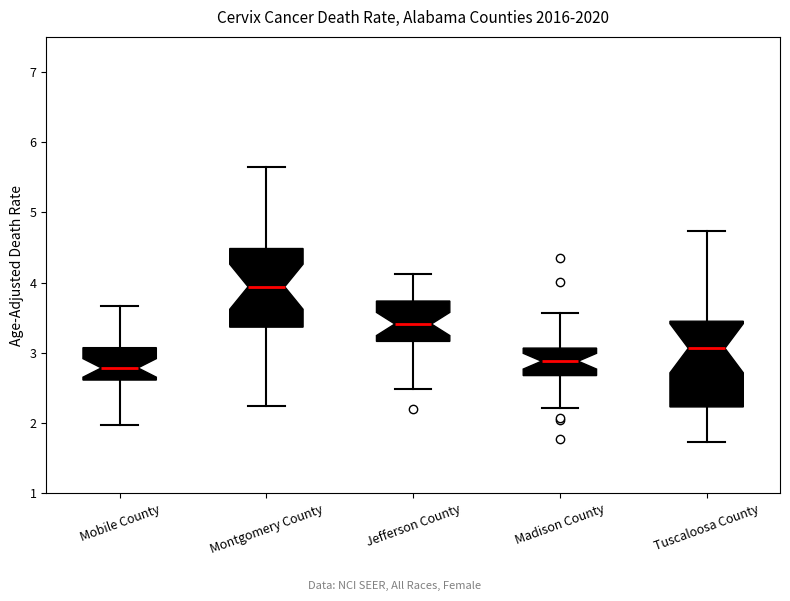

Reading left to right, transcribe this box plot: for each box, give where its median line is, the range the box spans, and where its two whiskers end, as read against the y-axis. The values are not printed on the chart, so give them approximately, as read against the axis.

Mobile County: median 2.8, box 2.6 to 3.1, whiskers 2.0 to 3.7
Montgomery County: median 3.9, box 3.4 to 4.5, whiskers 2.3 to 5.7
Jefferson County: median 3.4, box 3.2 to 3.7, whiskers 2.5 to 4.1
Madison County: median 2.9, box 2.7 to 3.1, whiskers 2.2 to 3.6
Tuscaloosa County: median 3.1, box 2.2 to 3.5, whiskers 1.7 to 4.7